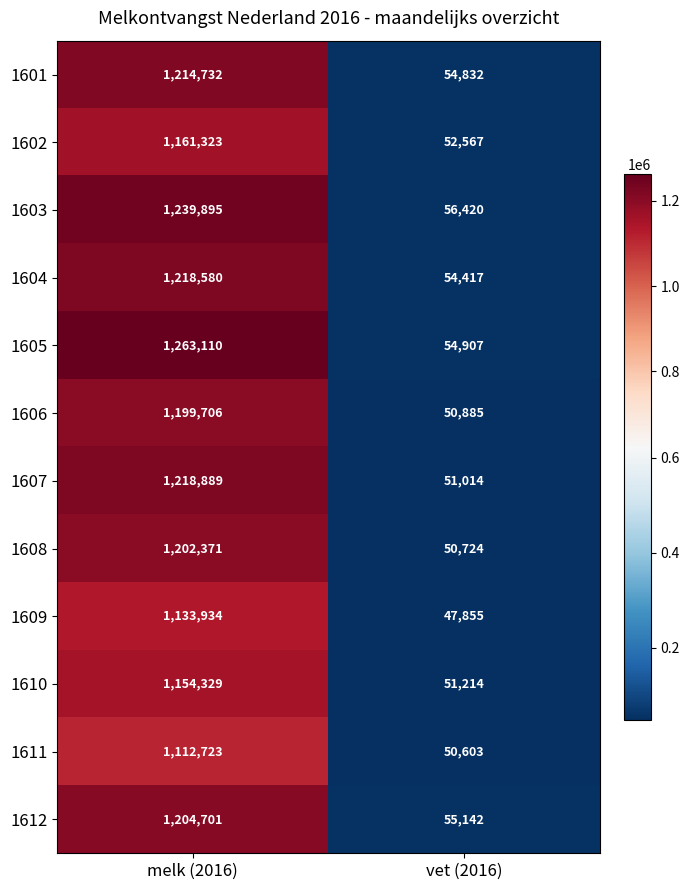

What is the difference between the highest and lowest values at melk (2016)?

150387